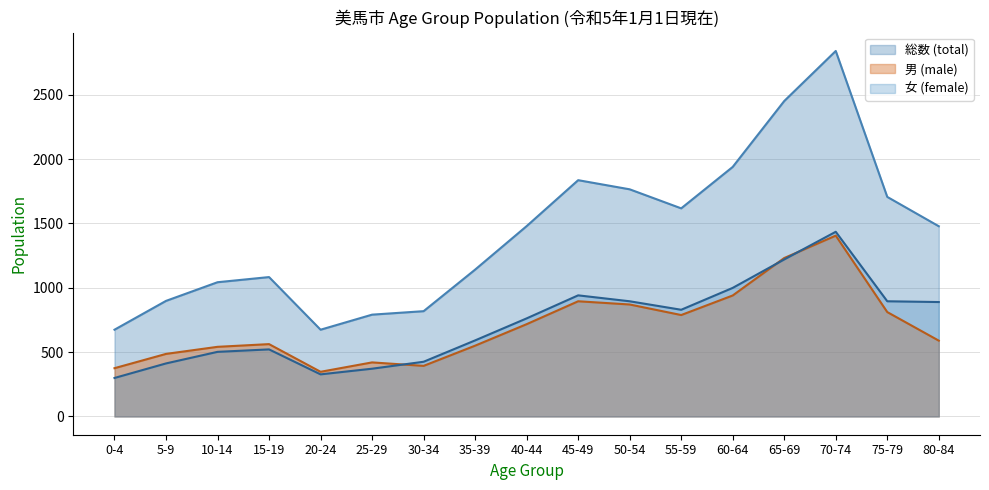

What position from the right is 5-9?

16